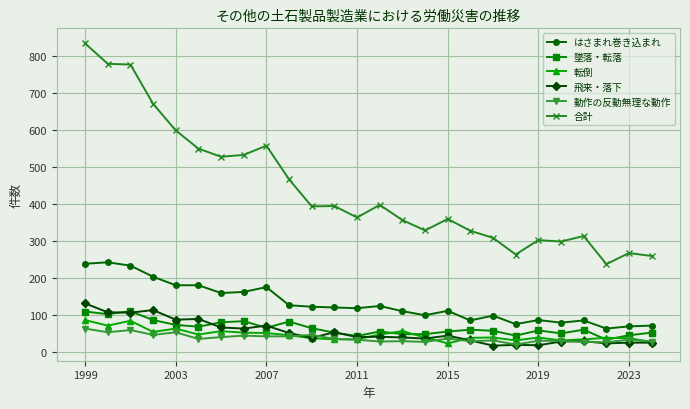

What is the smallest value displayed?

18